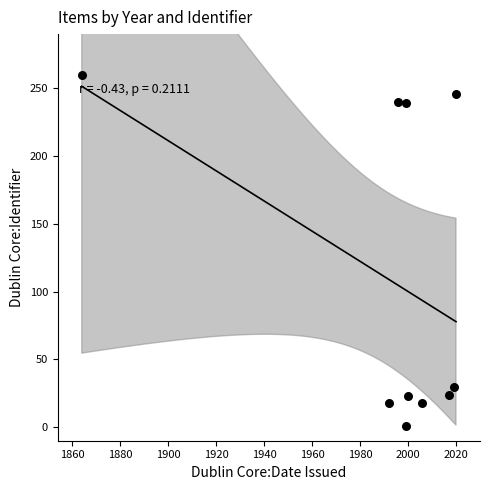

What is the average Y value?

110